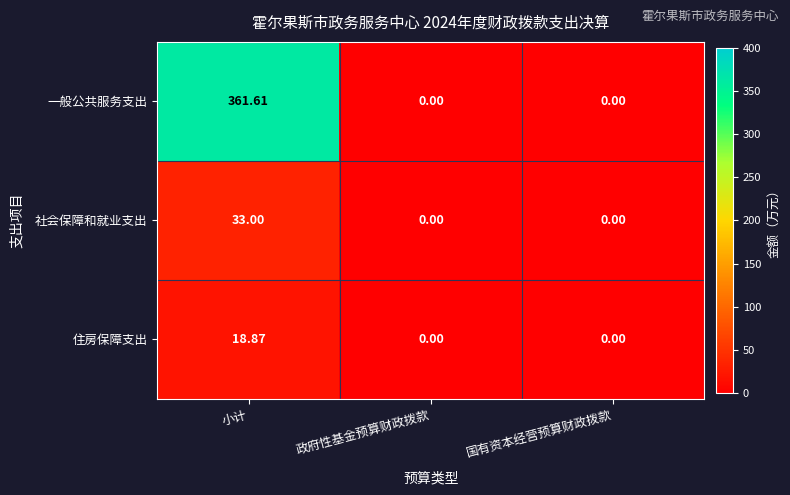

At which category is the sum across all series the highest?

小计